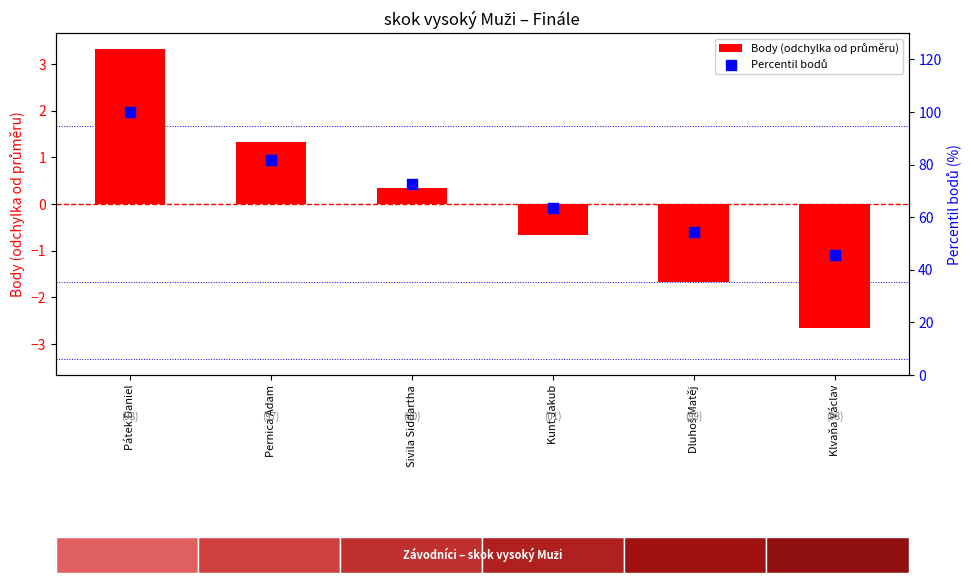

Which series has the largest Y range (max minus min)?

Percentil bodů